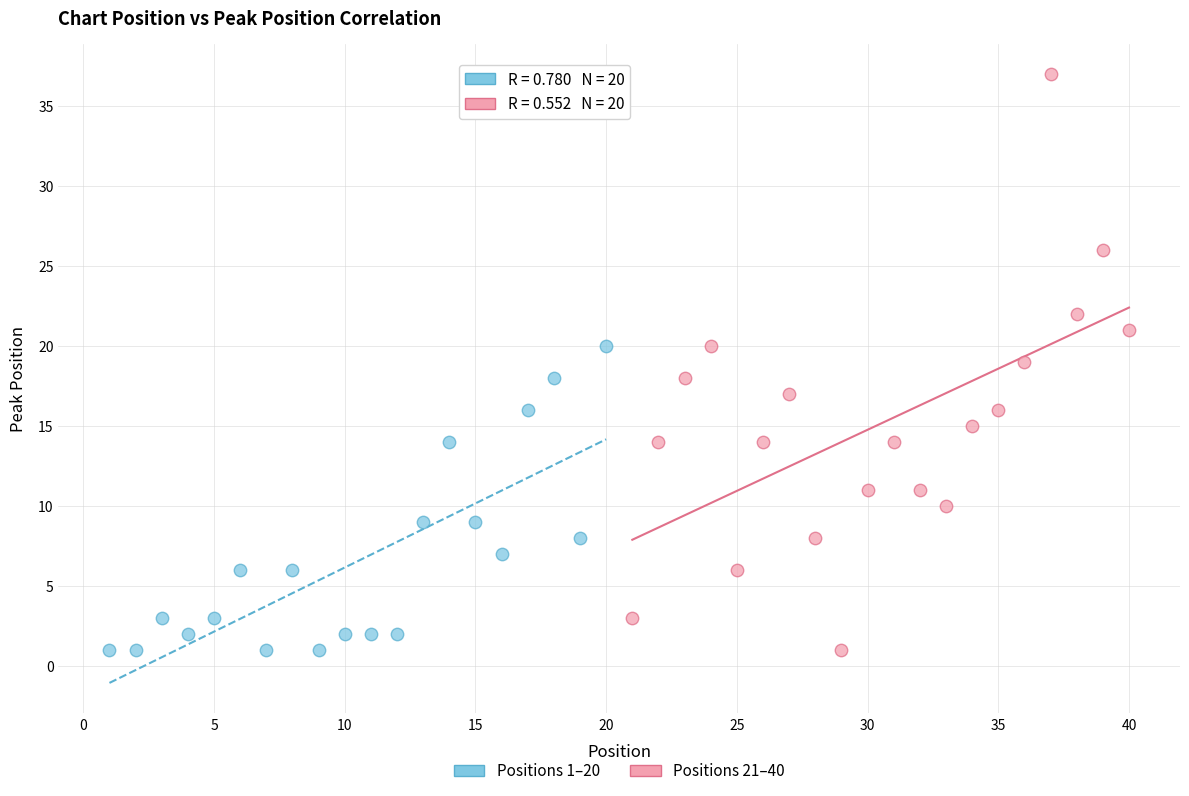

Which series has the widest spread of Y values?

Positions 21–40